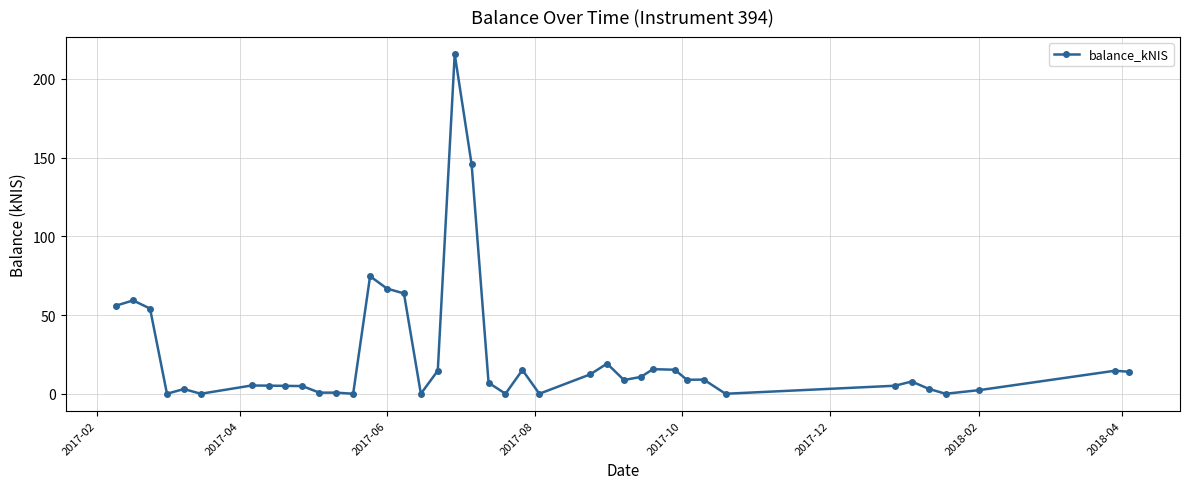

What is the maximum value shown in the chart?

215.8